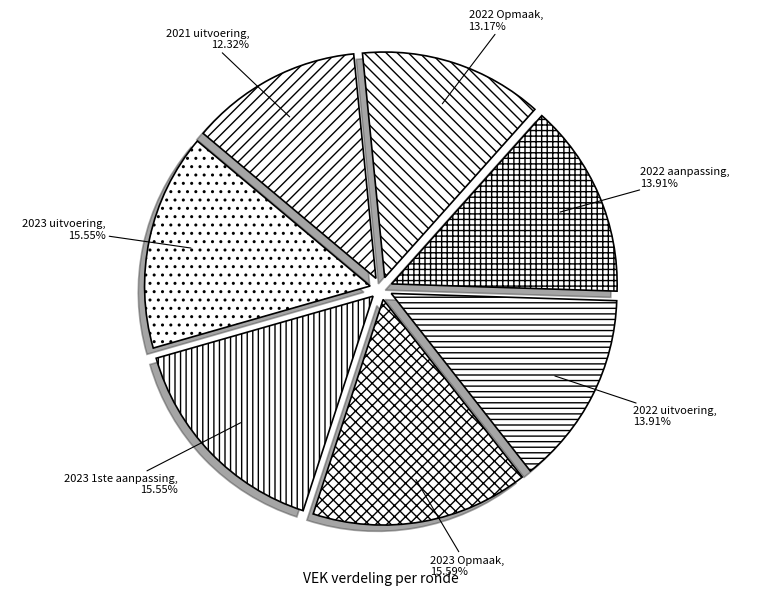

To the nearest percent, what portion does 2022 aanpassing represent?

14%